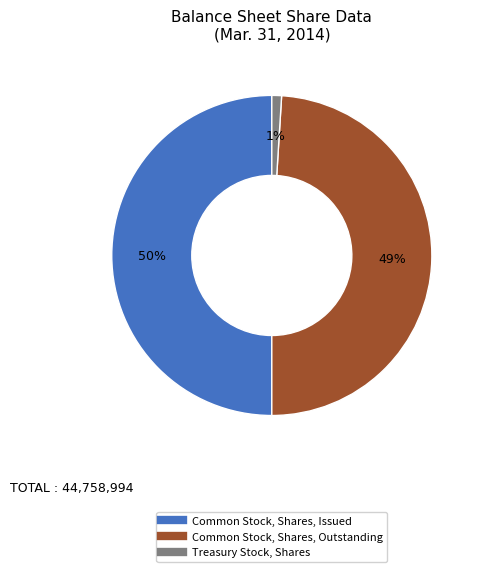

To the nearest percent, what percentage of the pie is Common Stock, Shares, Issued?

50%